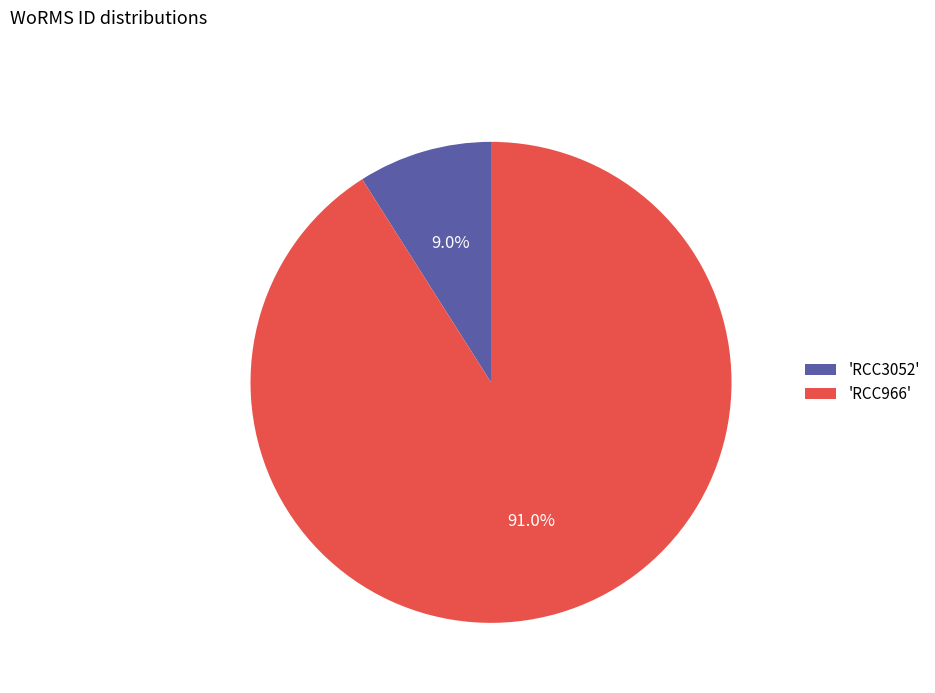

Which slice represents more than half of the pie?

'RCC966'